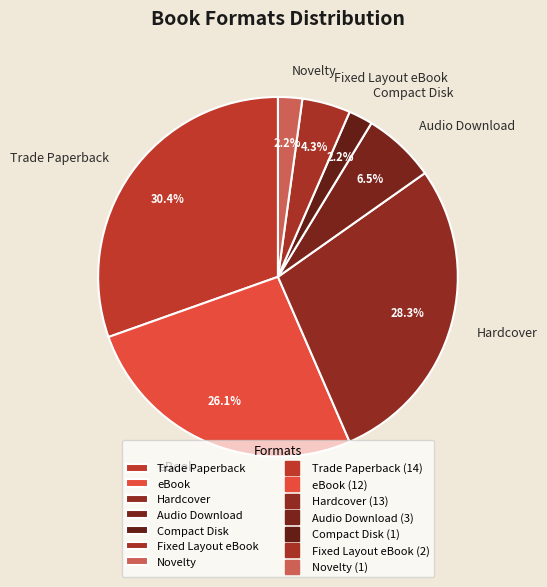

To the nearest percent, what is the difference between the largest and smallest slice percentages?

28%